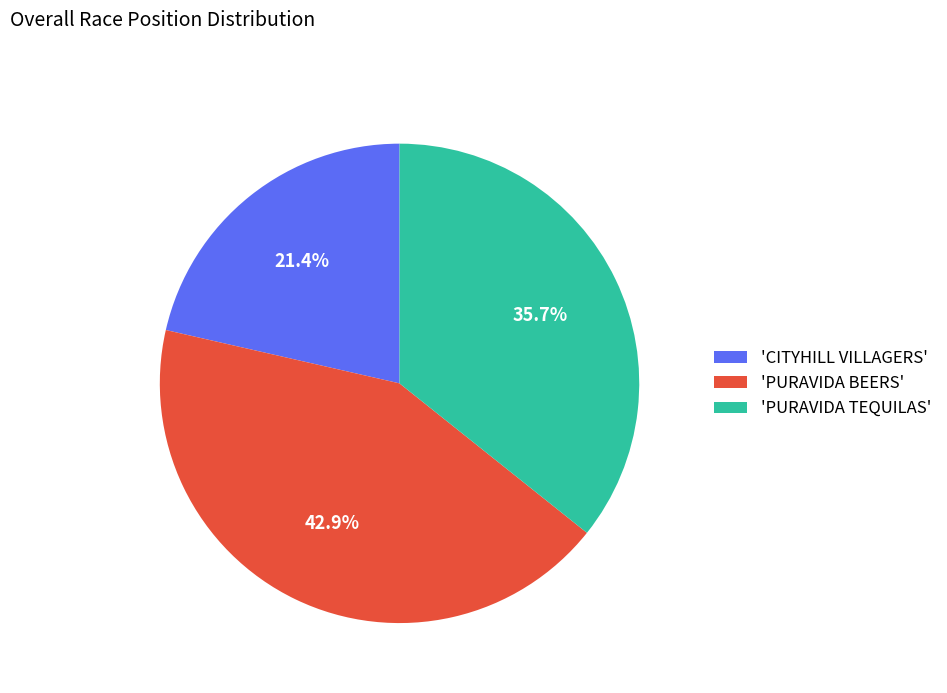

Between 'CITYHILL VILLAGERS' and 'PURAVIDA TEQUILAS', which is larger?

'PURAVIDA TEQUILAS'